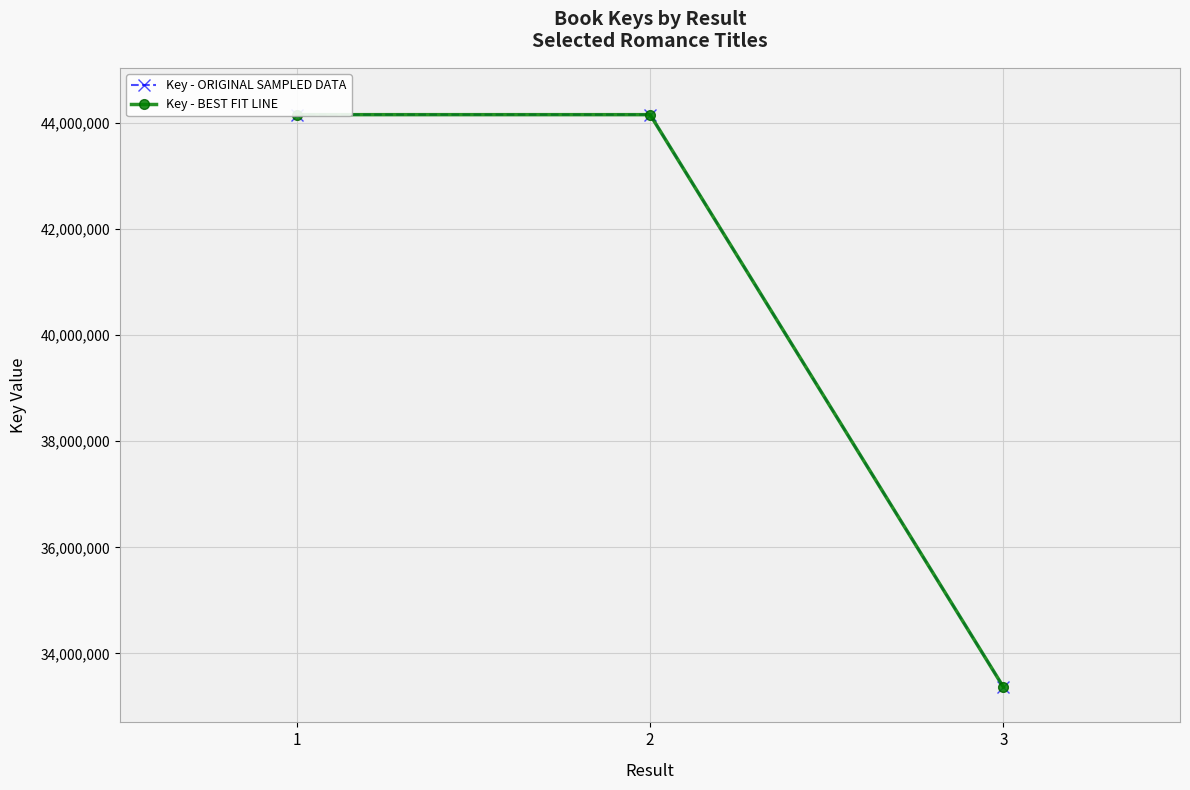

At how many categories does at least one series exceed 40121241?

2